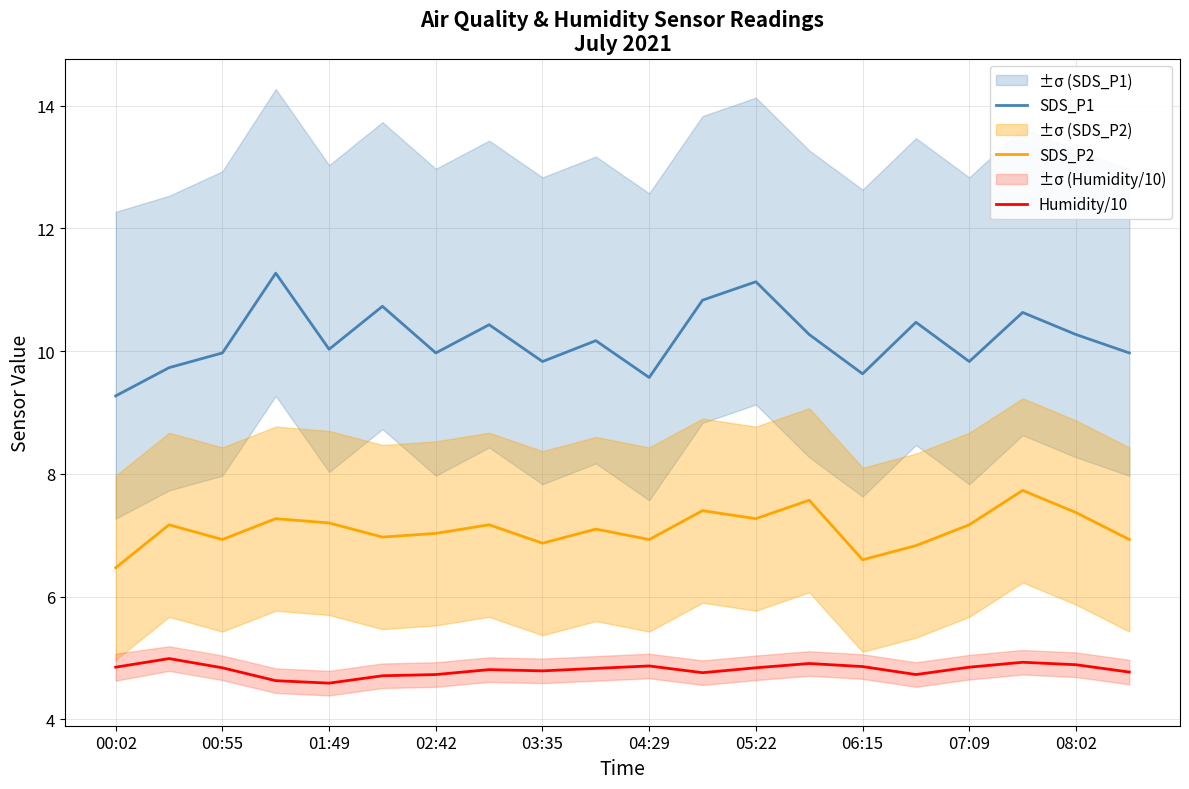

What is the sum of the Humidity/10 values at 05:22 and 02:42?

9.6